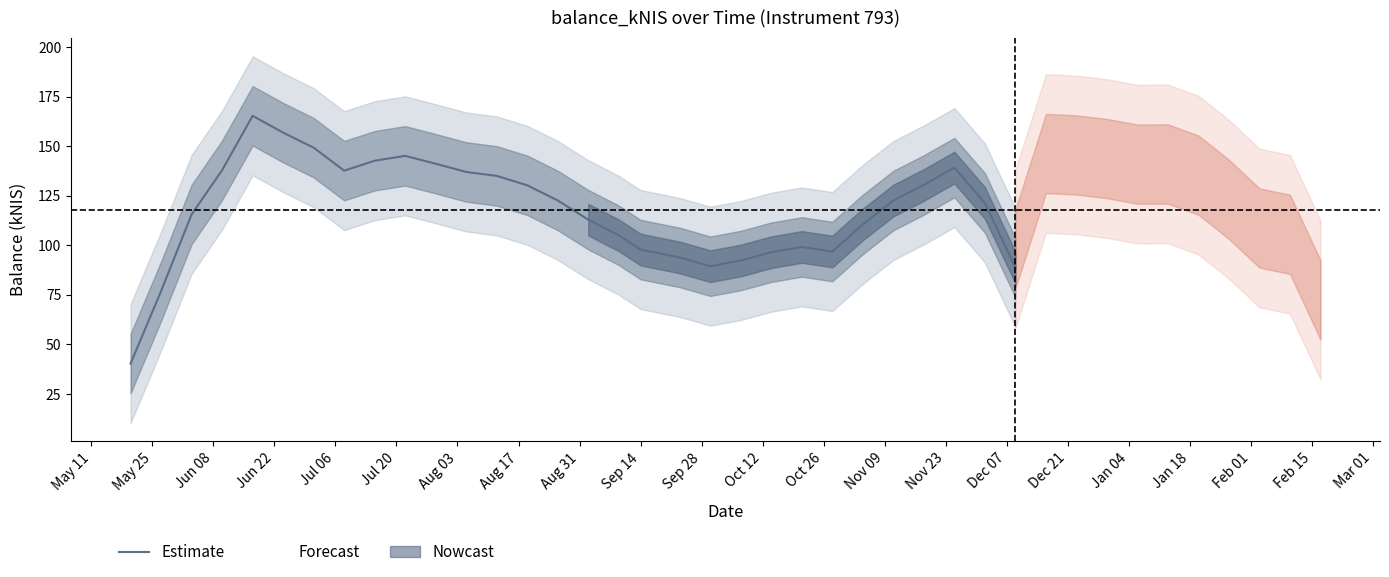

What is the sum of all values?

4924.0